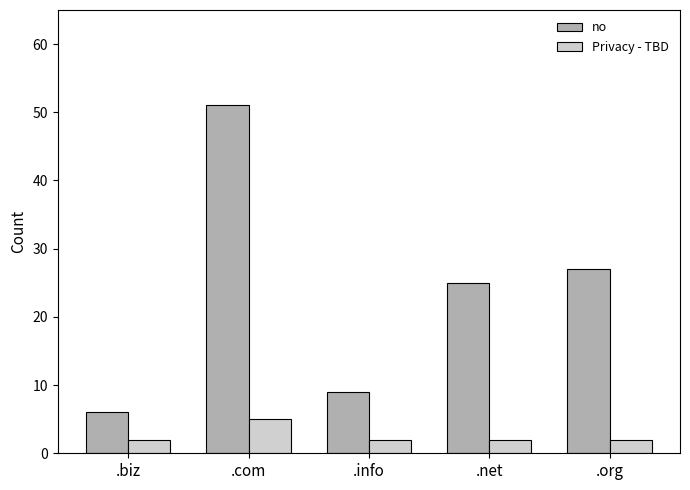

What is the sum of all Privacy - TBD values?

13